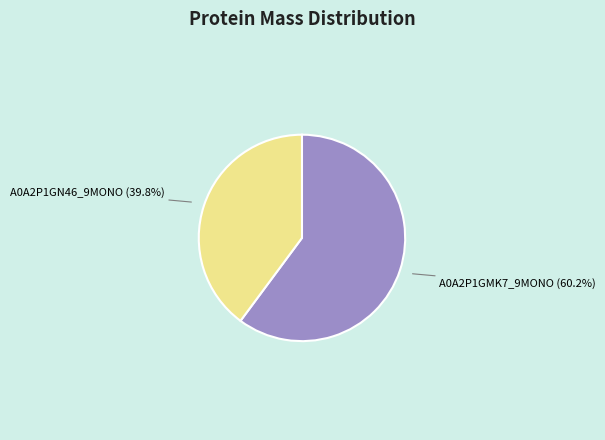

How much of the chart is everything except A0A2P1GMK7_9MONO?

39.8%